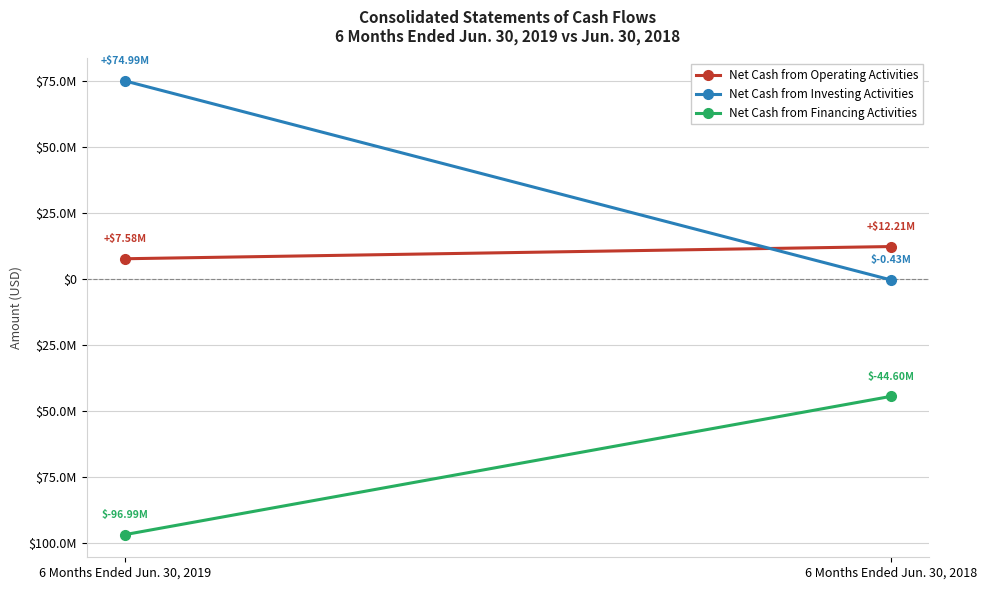

Which series has the largest total across all categories?

Net Cash from Investing Activities